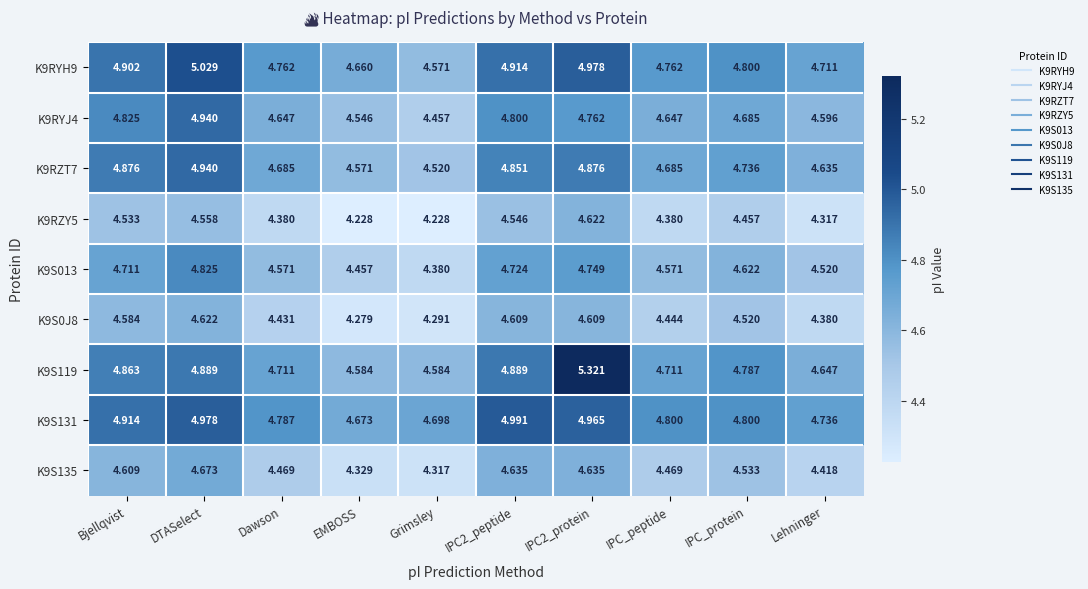

Between DTASelect and EMBOSS, which series saw the biggest shift?

K9RYJ4